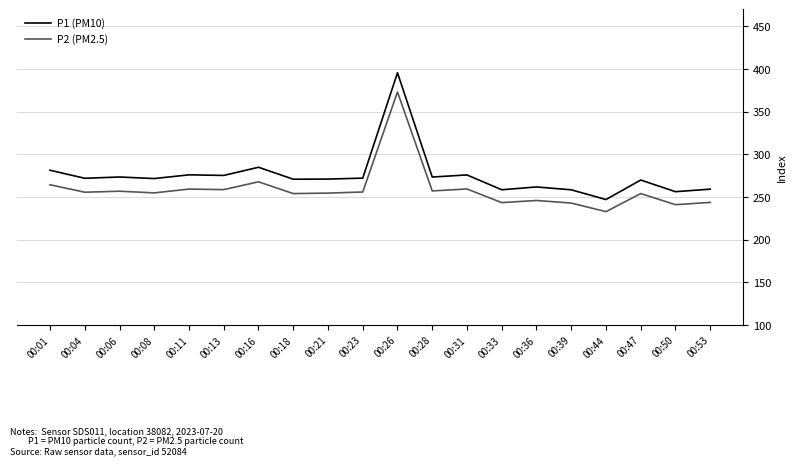

Which series has the largest total across all categories?

P1 (PM10)